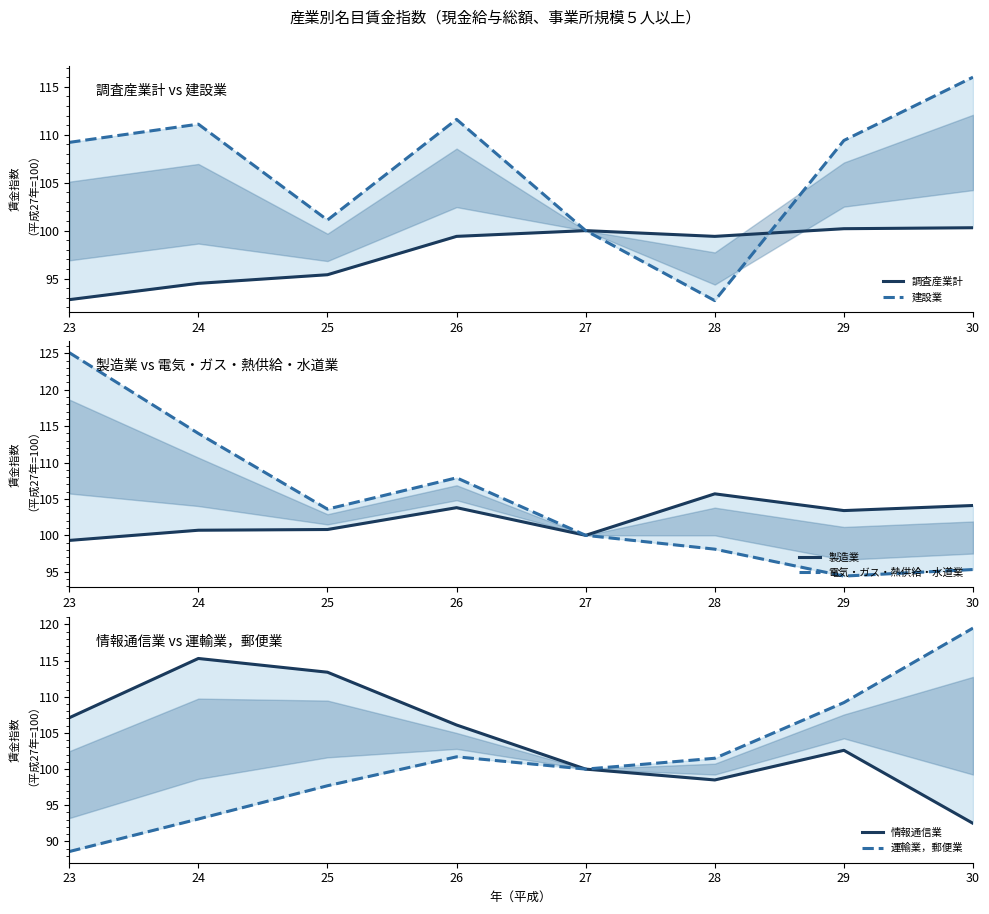

Is this an area chart (filled region under the line)?

No